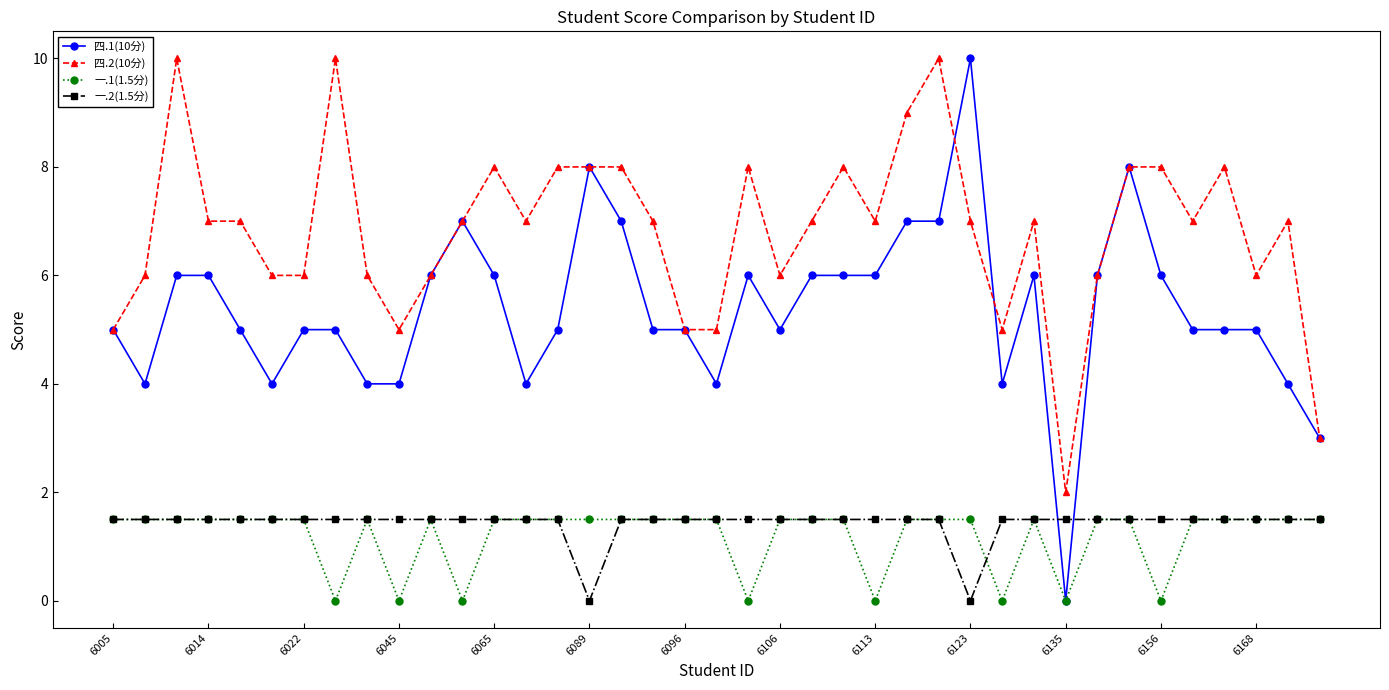

True or false: 四.2(10分) and 一.1(1.5分) intersect in this chart.

False